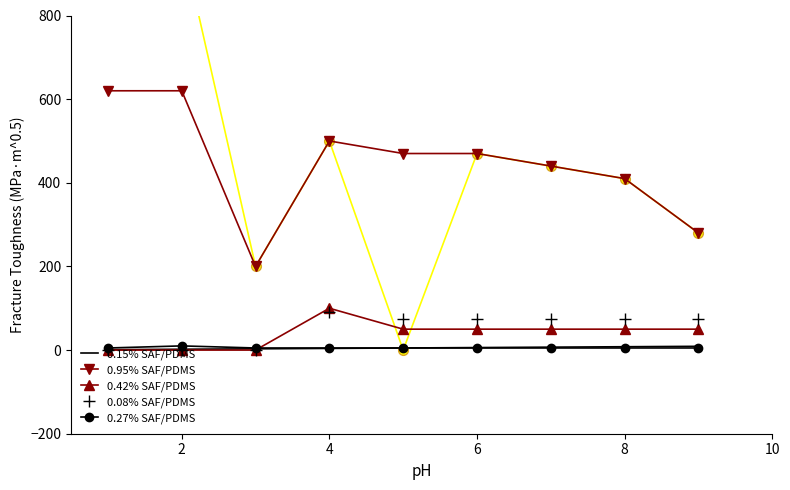

Between 4 and 6, which is larger?

6